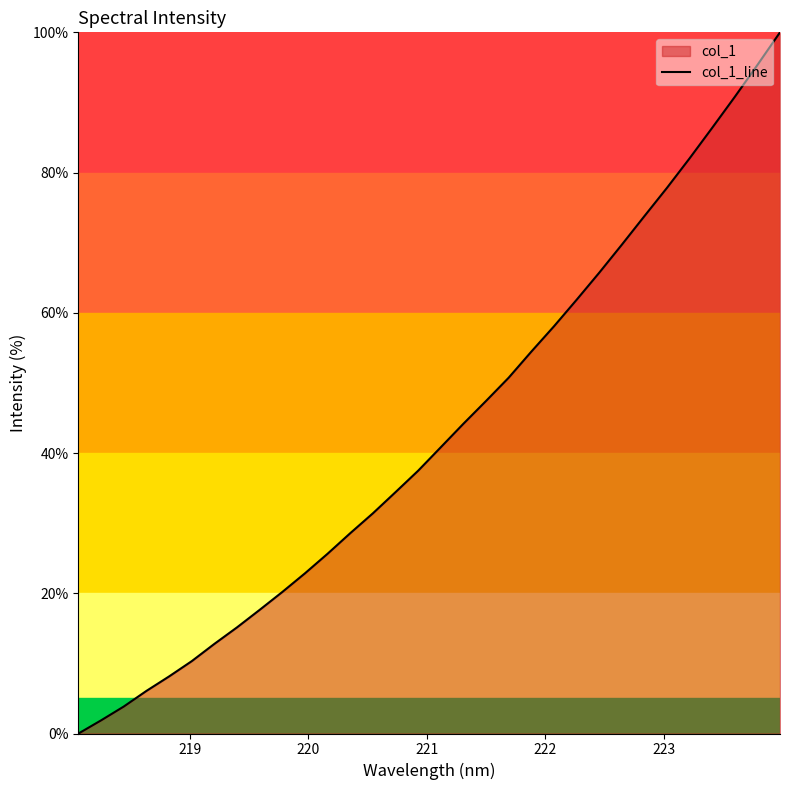

What is the difference between the maximum and minimum values?

100.0